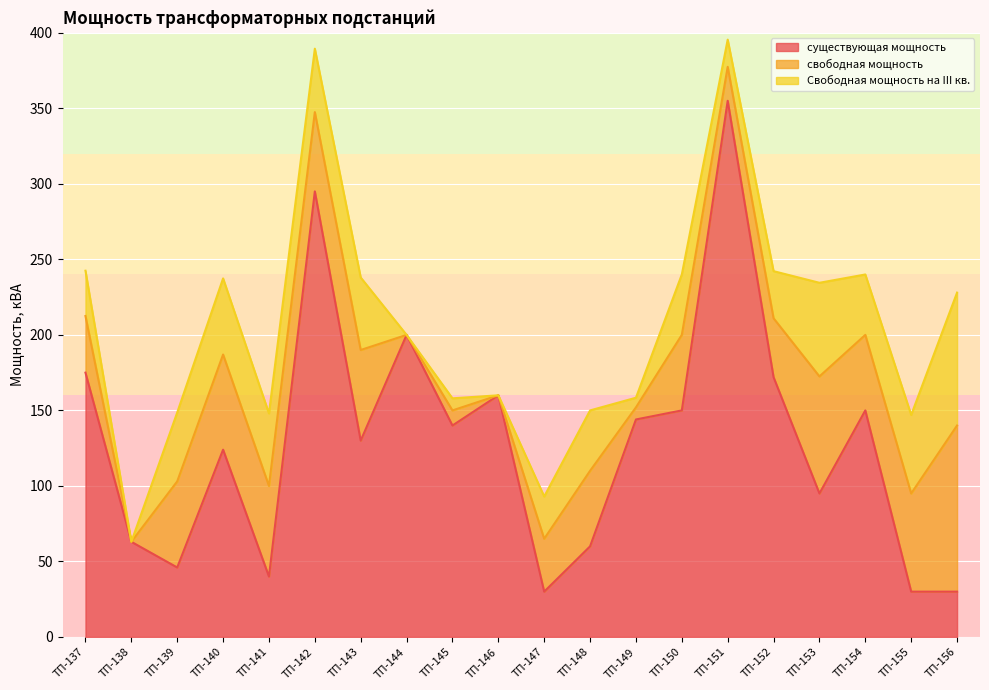

Is it true that свободная мощность equals 52.4 at ТП-156?

False